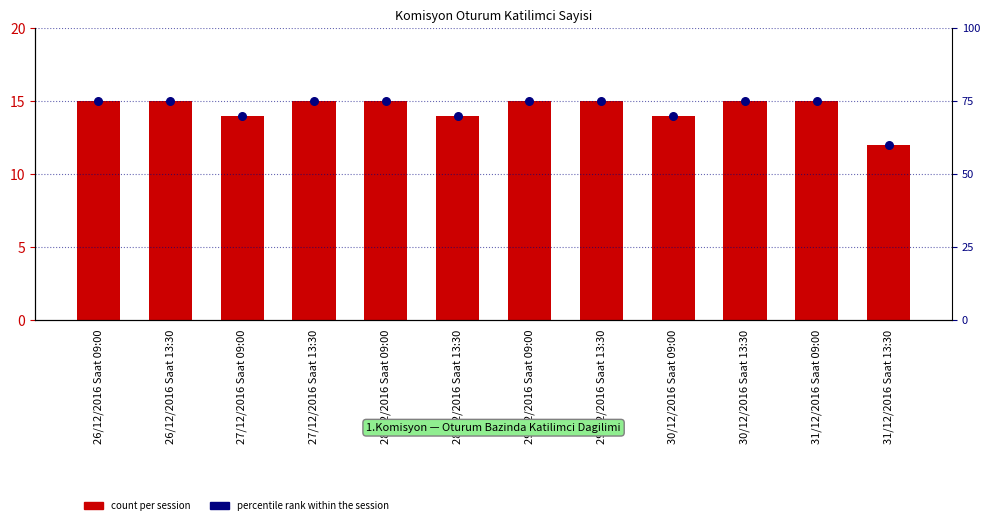

At which category is the sum across all series the highest?

26/12/2016 Saat 09:00